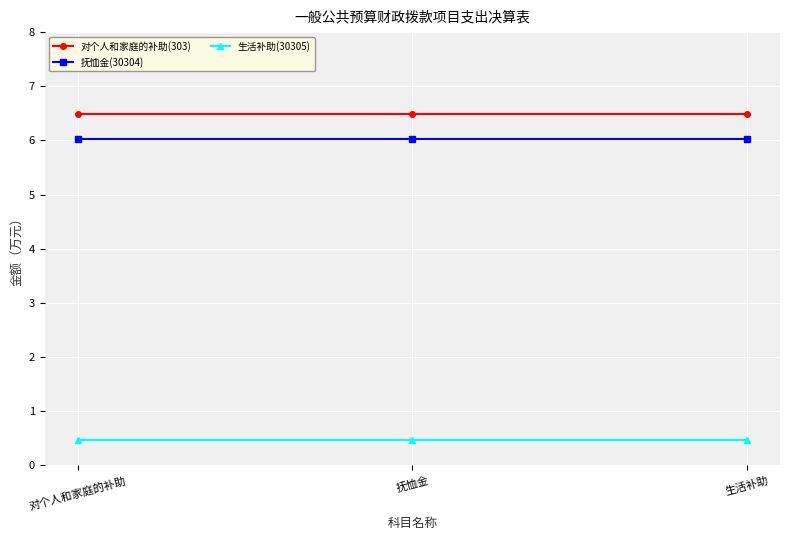

Rank the series at 对个人和家庭的补助 from highest to lowest value.

对个人和家庭的补助(303), 抚恤金(30304), 生活补助(30305)